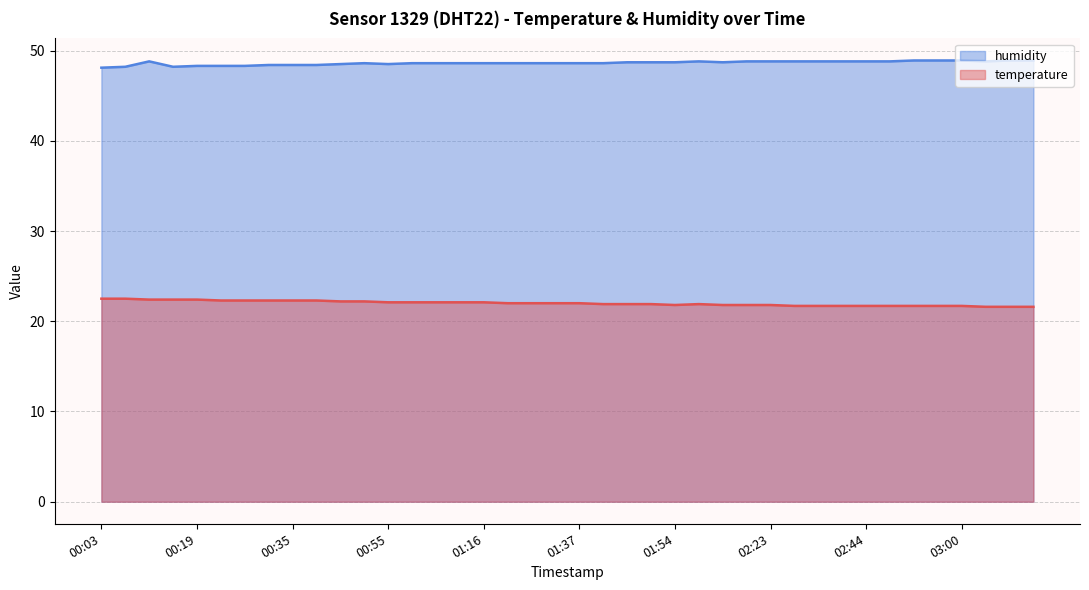

Is it true that humidity equals 73.7 at 01:46?

False